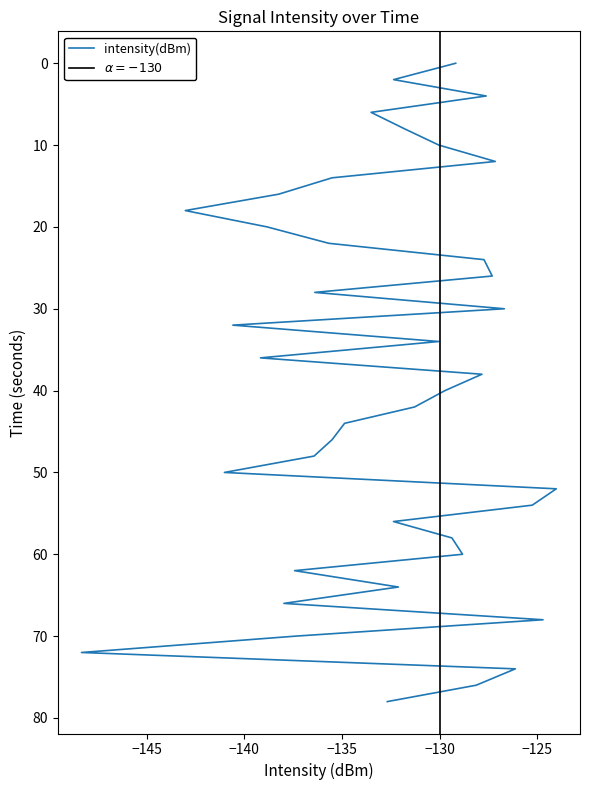

How many data points are less than 40?

20